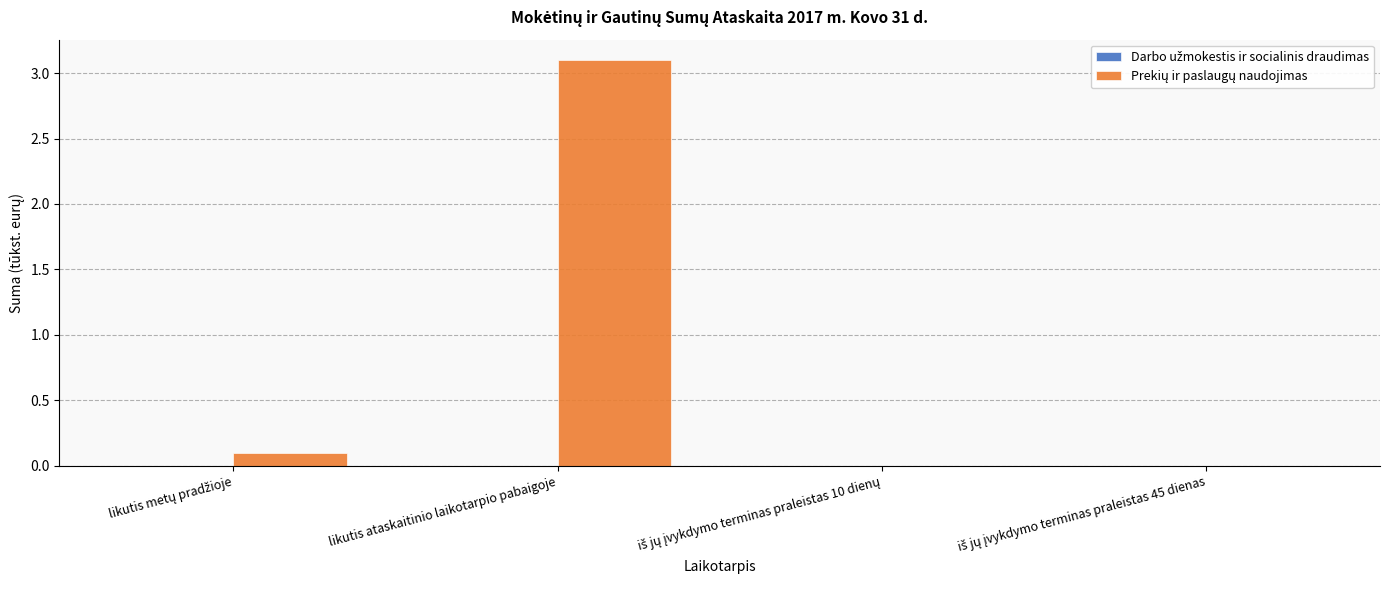

True or false: the data shows 1.7 at likutis ataskaitinio laikotarpio pabaigoje.

False